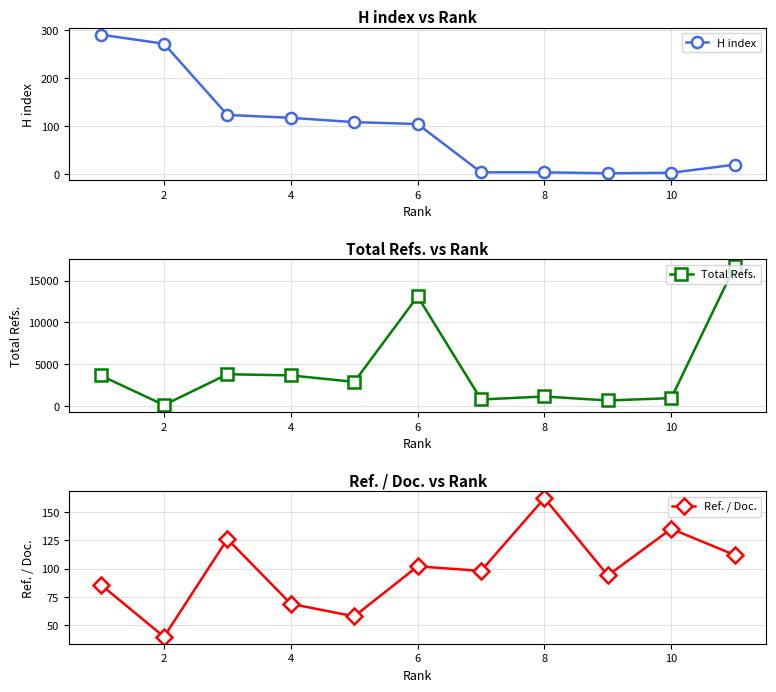

Rank the series by their maximum value, from lowest to highest.

Ref. / Doc., H index, Total Refs.